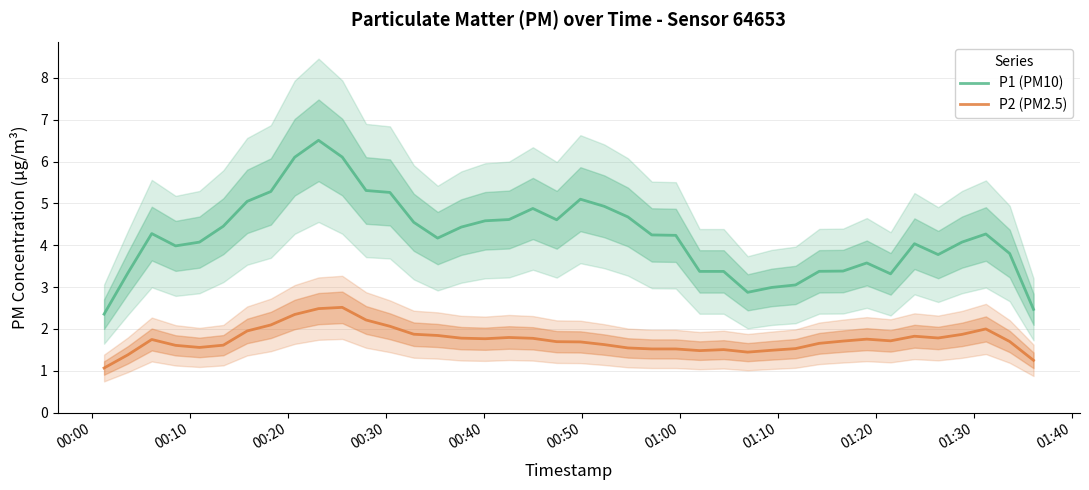

How many data points does each series have?

40